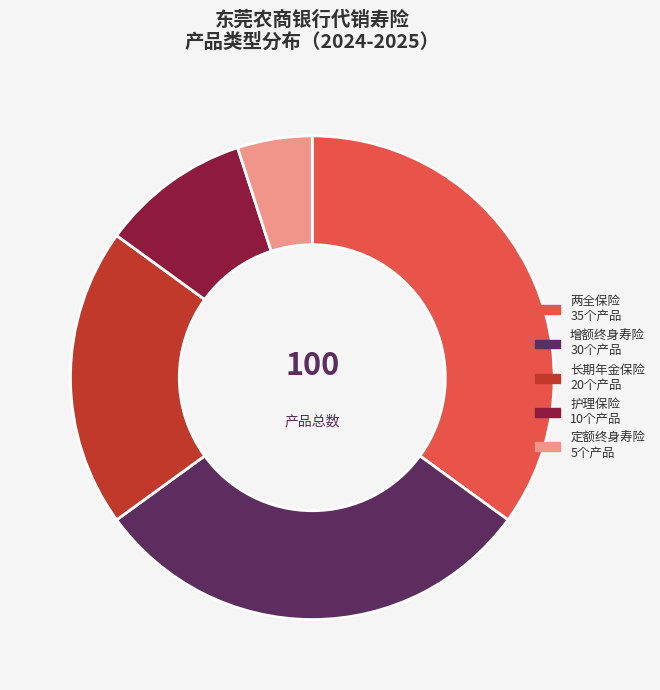

Does 增额终身寿险 represent more than half of the total?

No